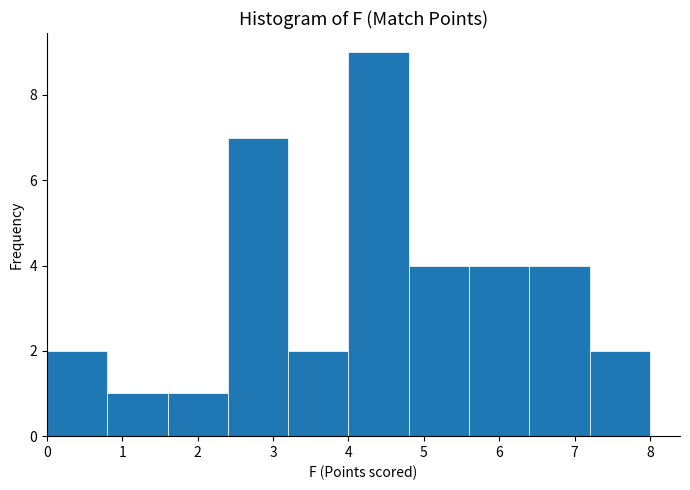

Which range on the x-axis has the tallest bar?

4.0 to 4.8